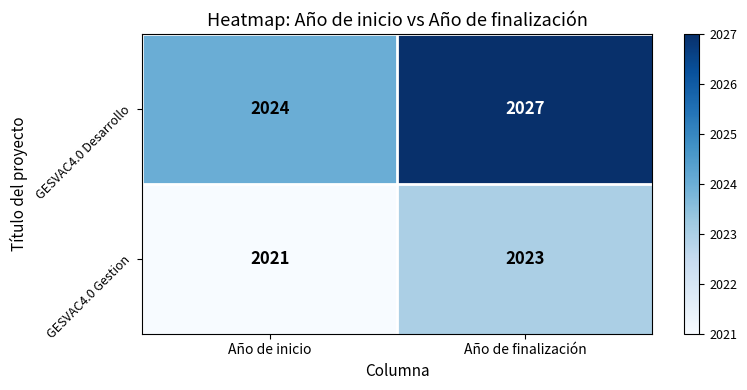

The GESVAC4.0 Desarrollo series shows 839 at Año de inicio. True or false?

False